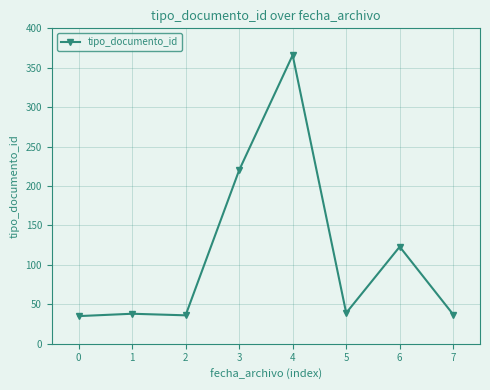

True or false: there are more than 1 points higher than both neighbors.

True